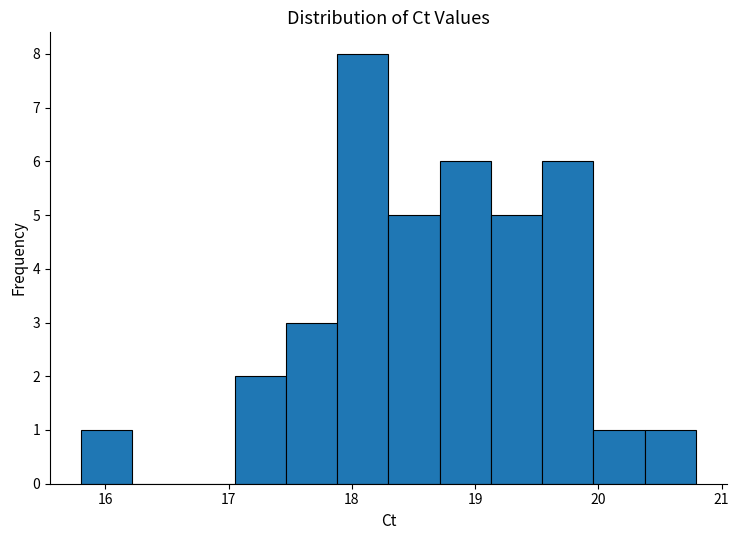

What is the height of the bar covering 20.0 to 20.4 on the x-axis? Neither the bar edges nor the heights are printed on the chart, so give them approximately, as read against the axes.

1